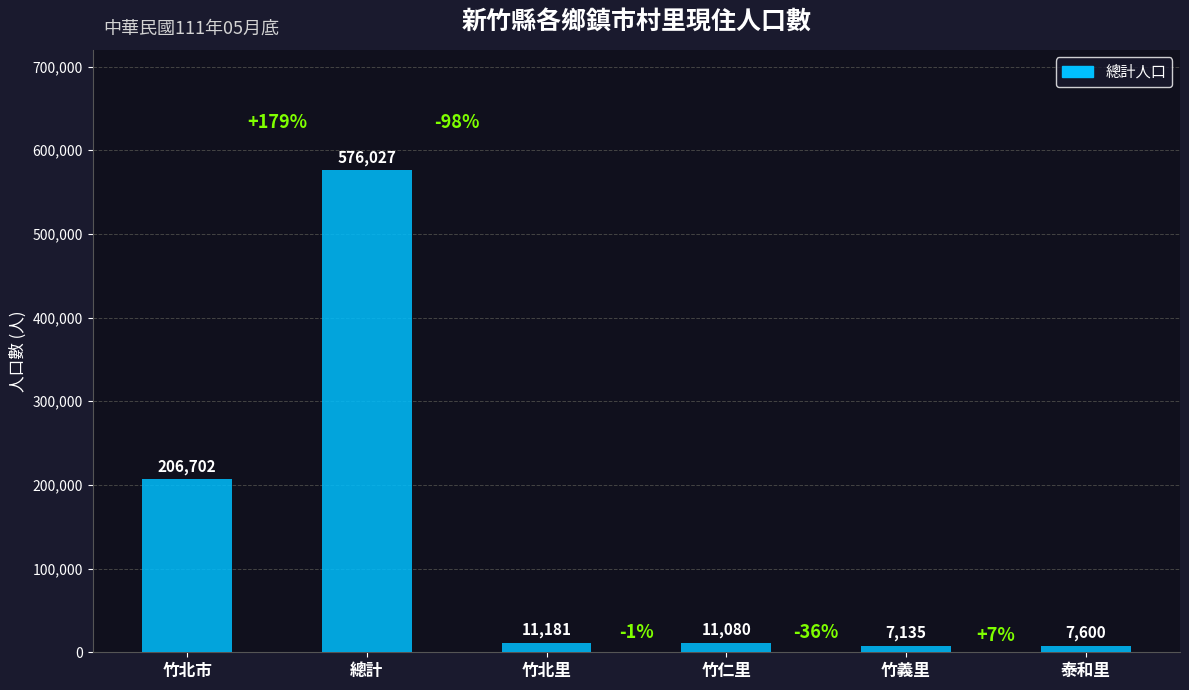

Where is the data nearest to the value 291581?

竹北市